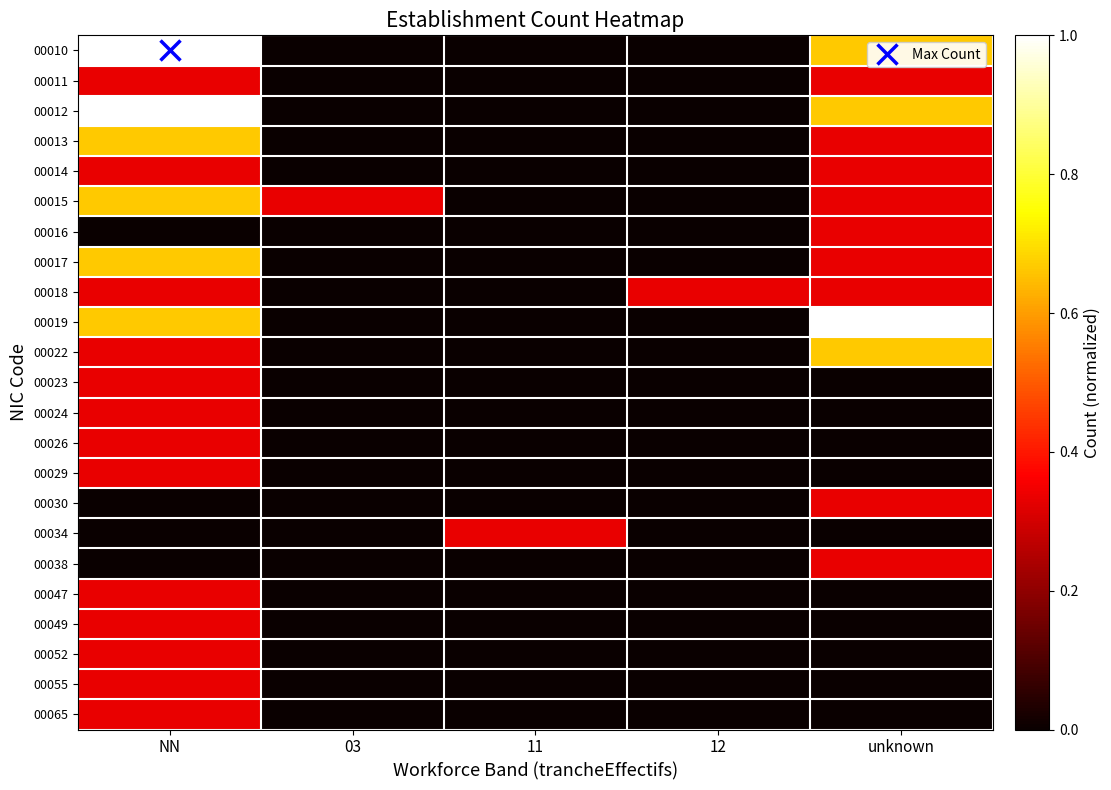

Rank the series at 03 from lowest to highest value.

00010, 00011, 00012, 00013, 00014, 00016, 00017, 00018, 00019, 00022, 00023, 00024, 00026, 00029, 00030, 00034, 00038, 00047, 00049, 00052, 00055, 00065, 00015